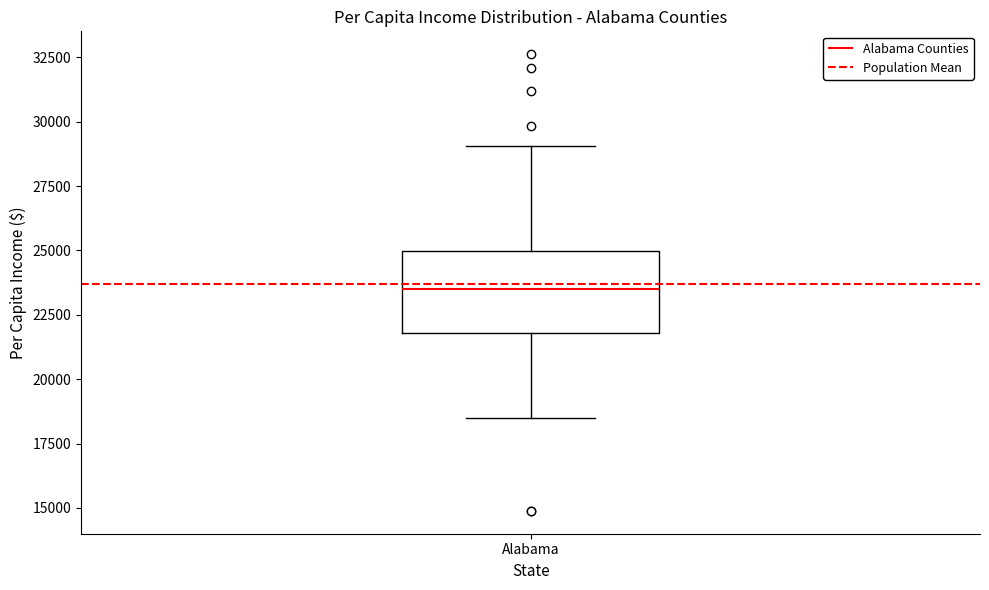

Where does the lower whisker of the box for Alabama end on the y-axis? The values are not printed on the chart, so give them approximately, as read against the axis.

18500